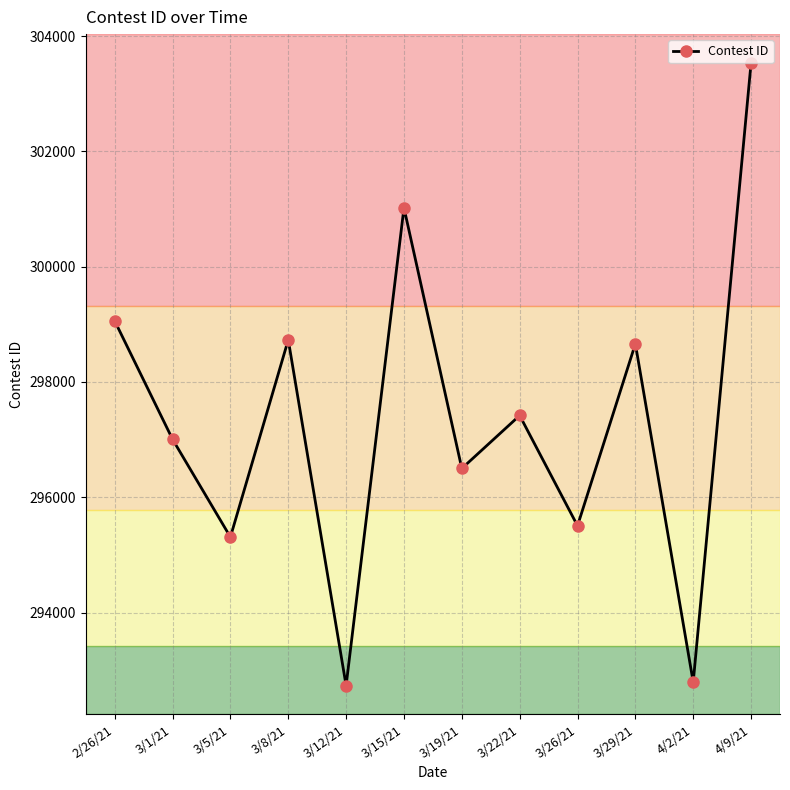

What is the change in value from 3/5/21 to 3/8/21?

+3421